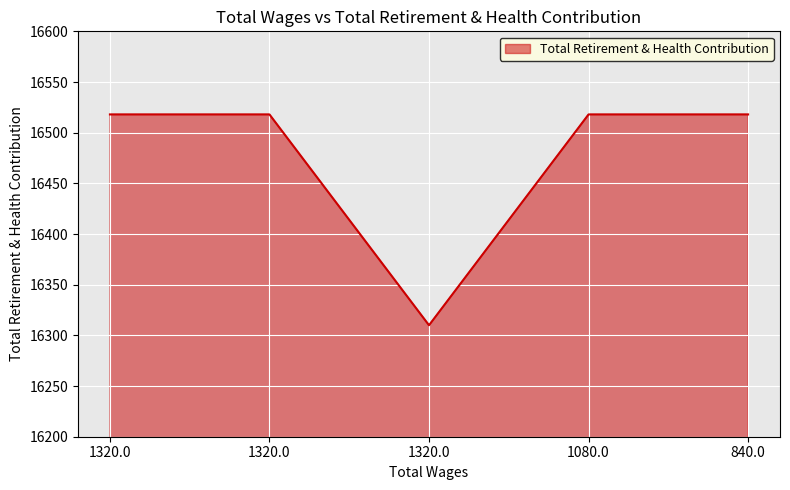

How many lines are shown in the chart?

1